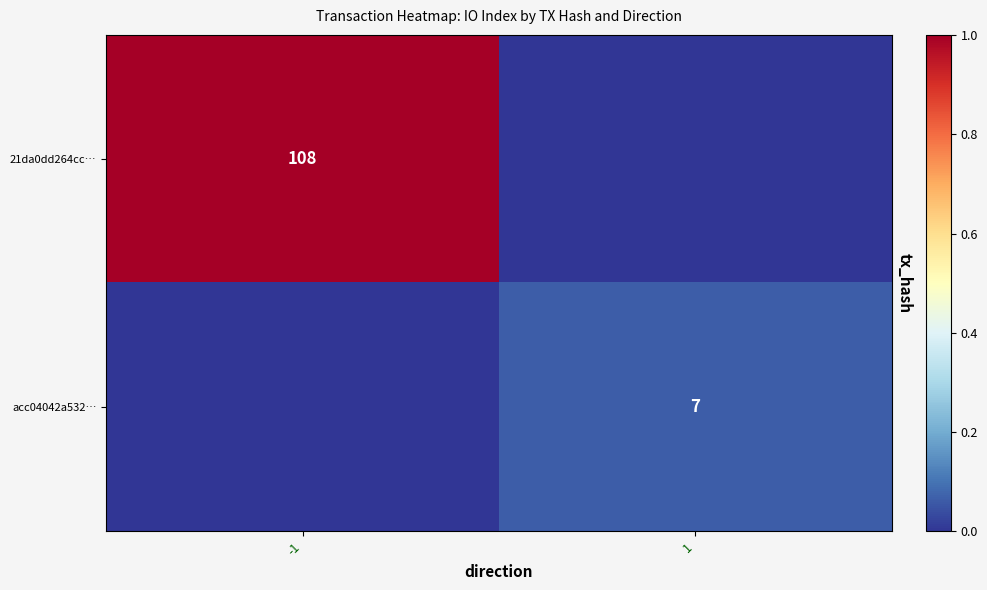

Is the value of 21da0dd264cc… at -1 greater than the value of acc04042a532… at 1?

Yes